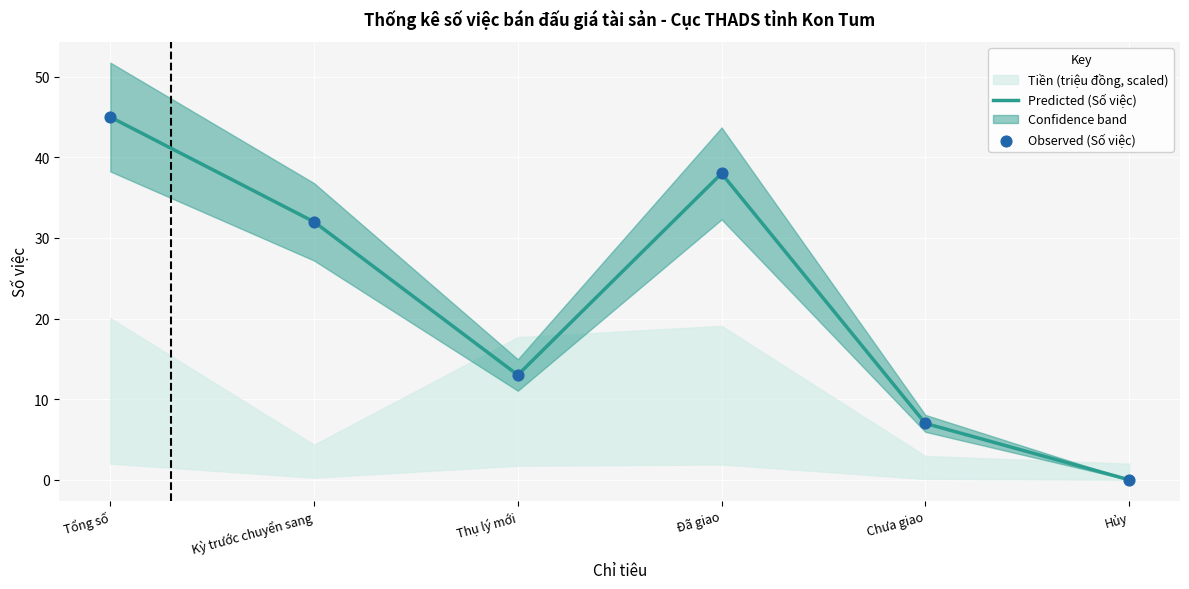

Is the value of Observed (Số việc) at Thụ lý mới greater than the value of Predicted (Số việc) at Thụ lý mới?

No